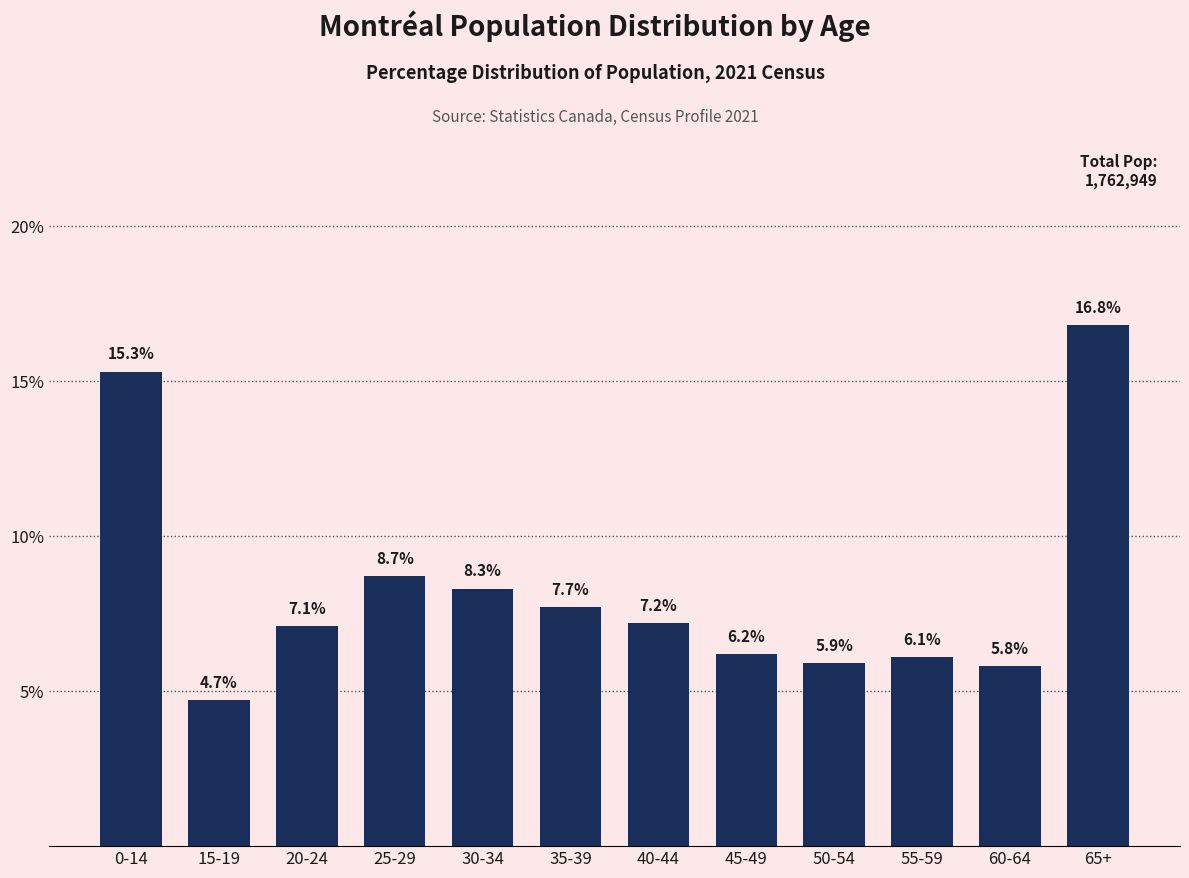

What position from the left is 25-29?

4